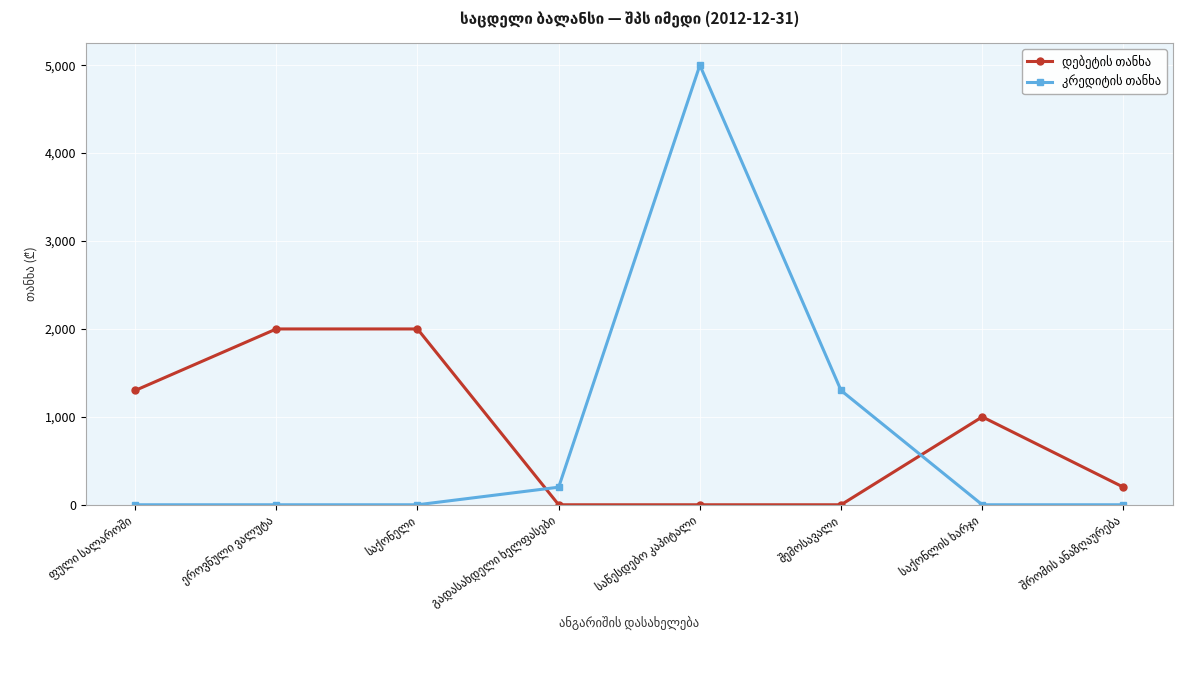

Which series has the largest range (max minus min)?

კრედიტის თანხა